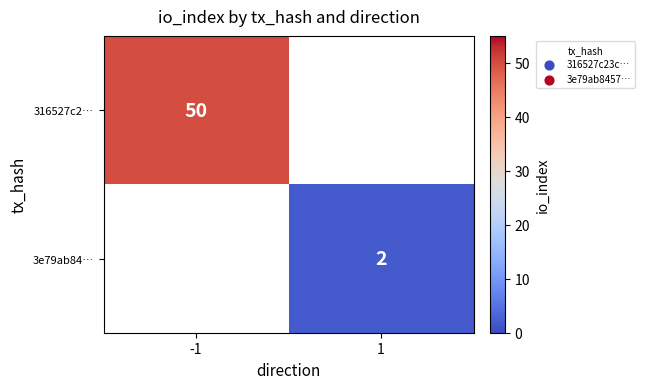

Is it true that 3e79ab84… equals 2 at 1?

True